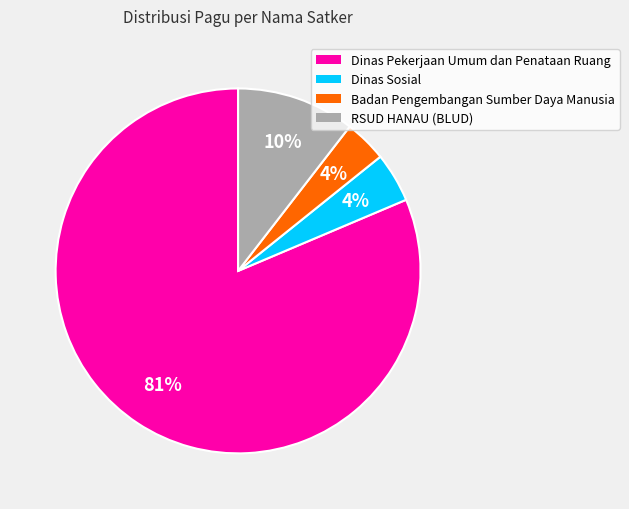

Is the sum of RSUD HANAU (BLUD) and Dinas Sosial greater than half?

No